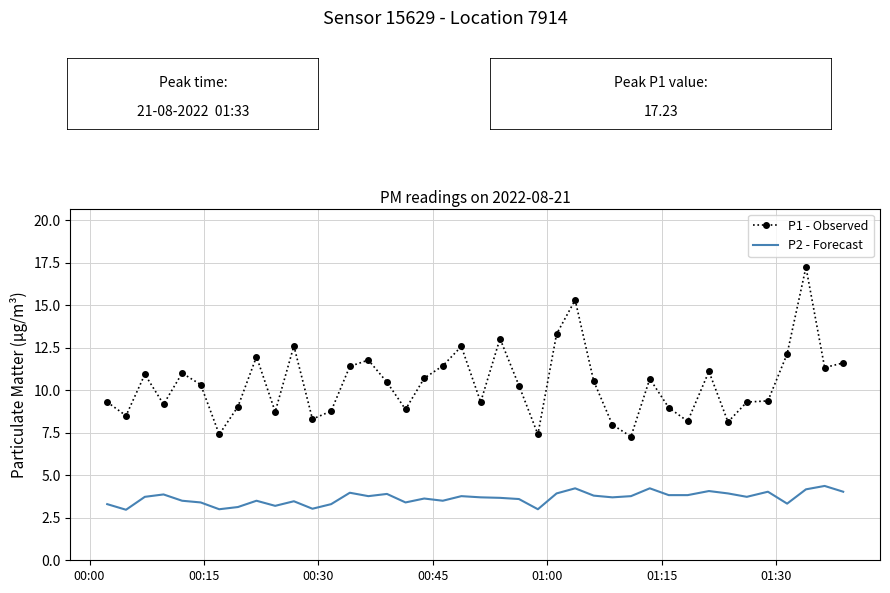

What is the maximum value for P1 - Observed?

17.2